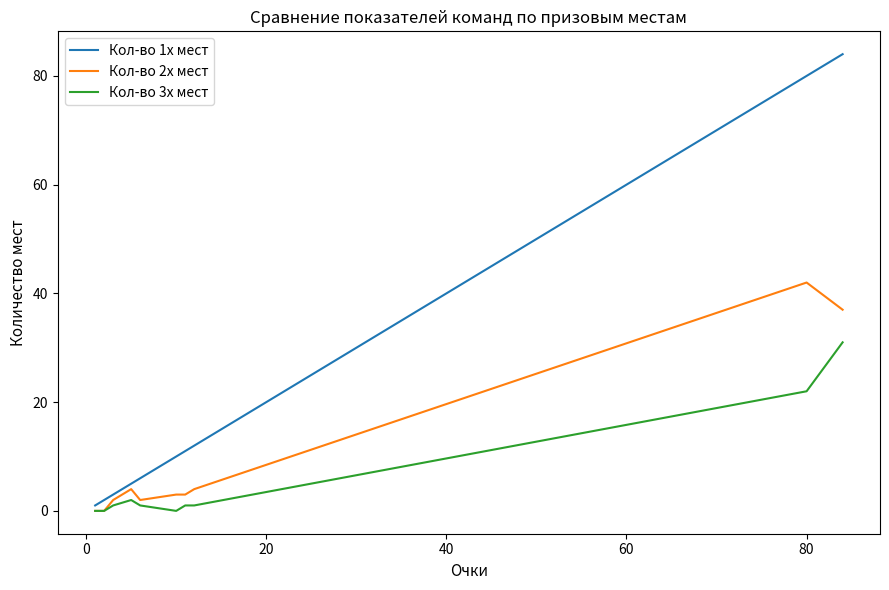

What are all the series names shown in the legend?

Кол-во 1х мест, Кол-во 2х мест, Кол-во 3х мест